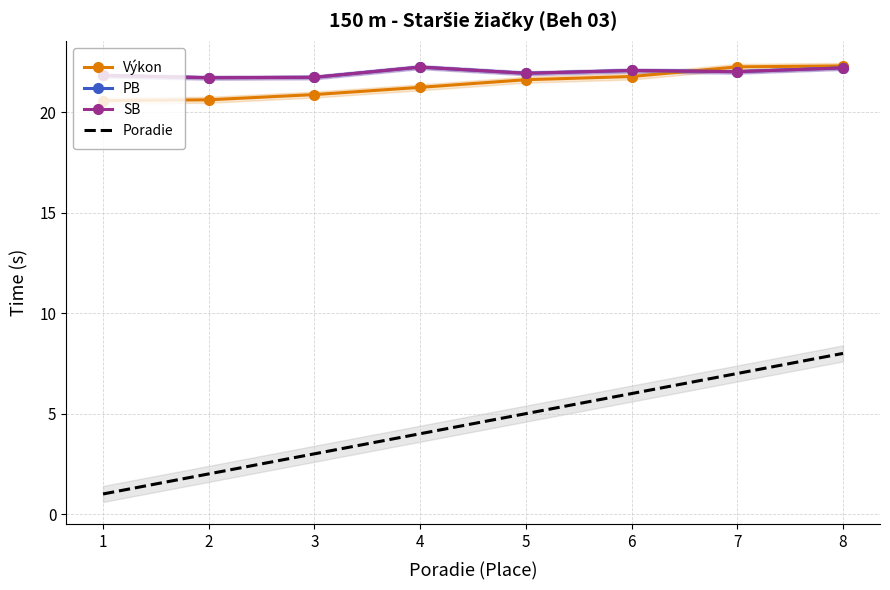

Which has a higher value, 2 or 7?

7